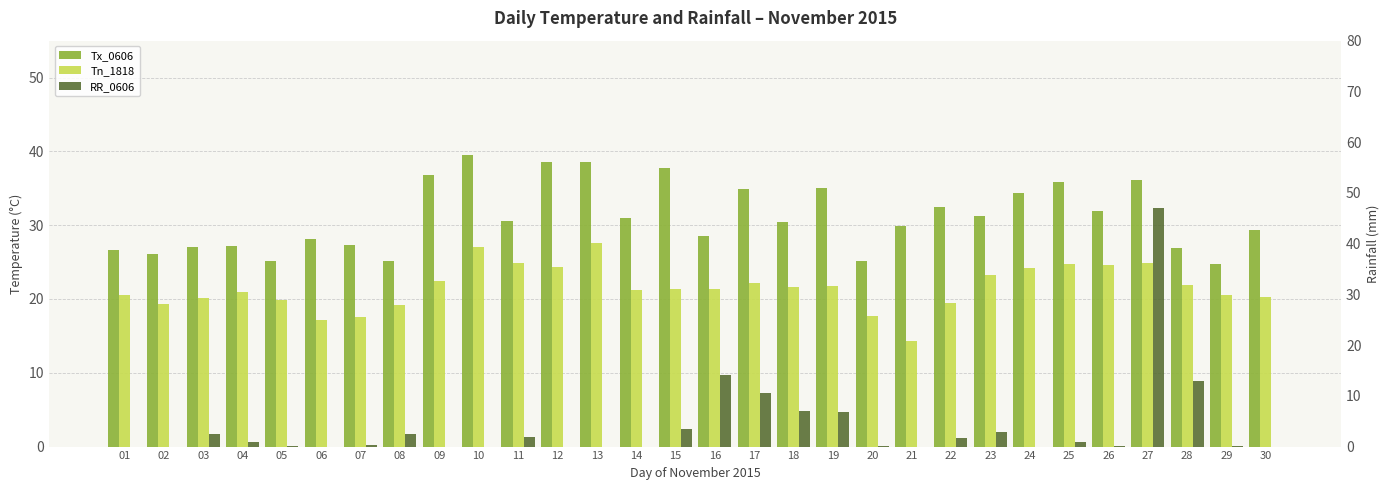

At which label is RR_0606 closest to 23?

16